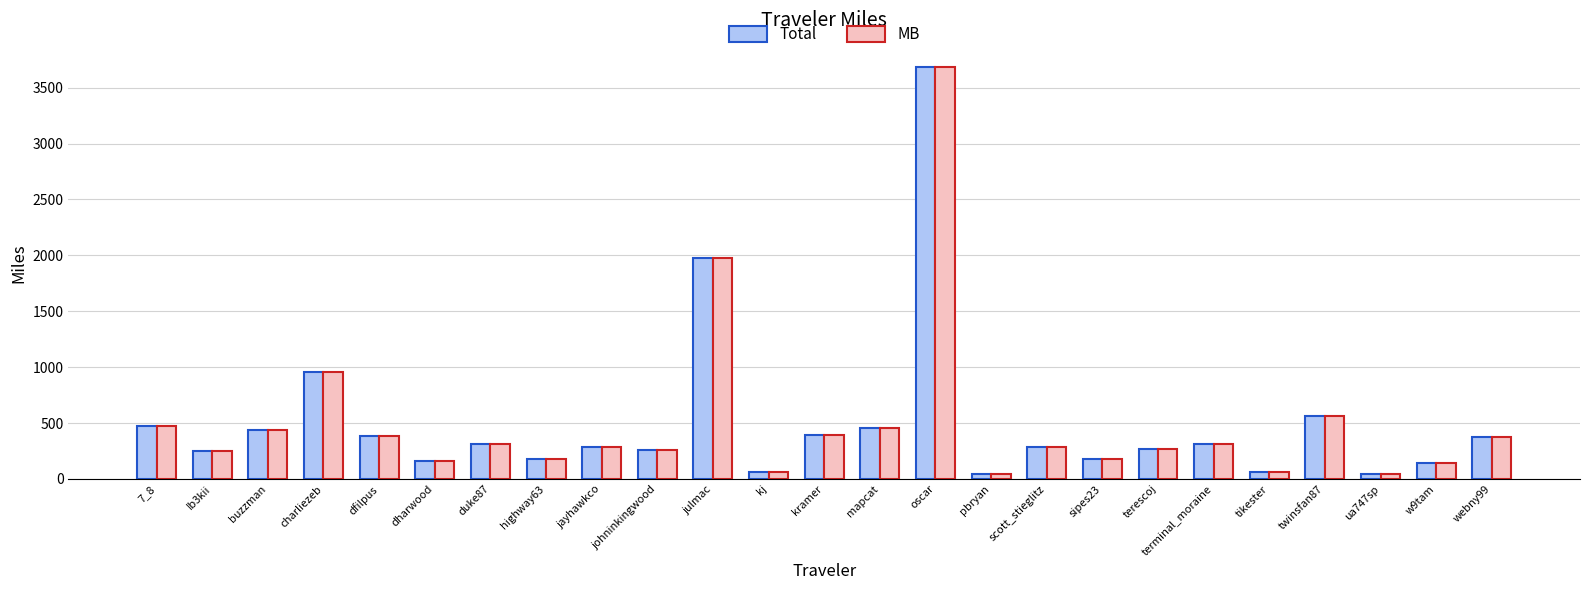

What are all the series names shown in the legend?

Total, MB